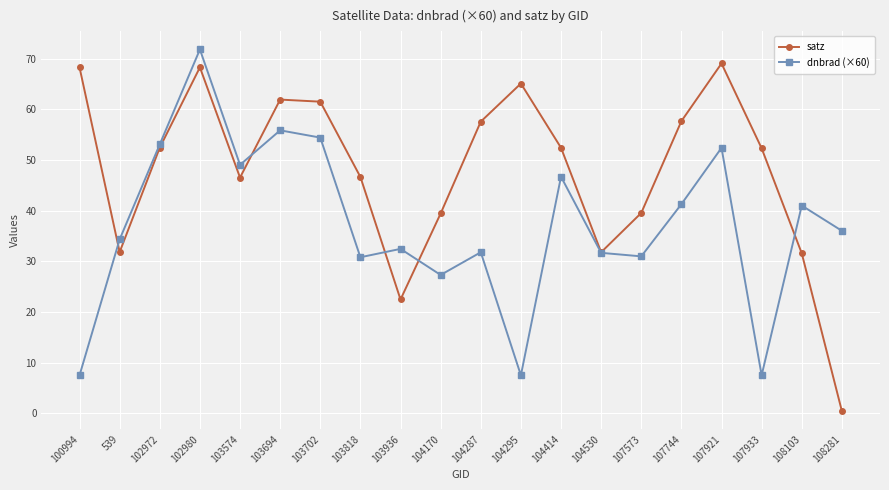

Is the value of satz at 108281 greater than the value of dnbrad (×60) at 107933?

No